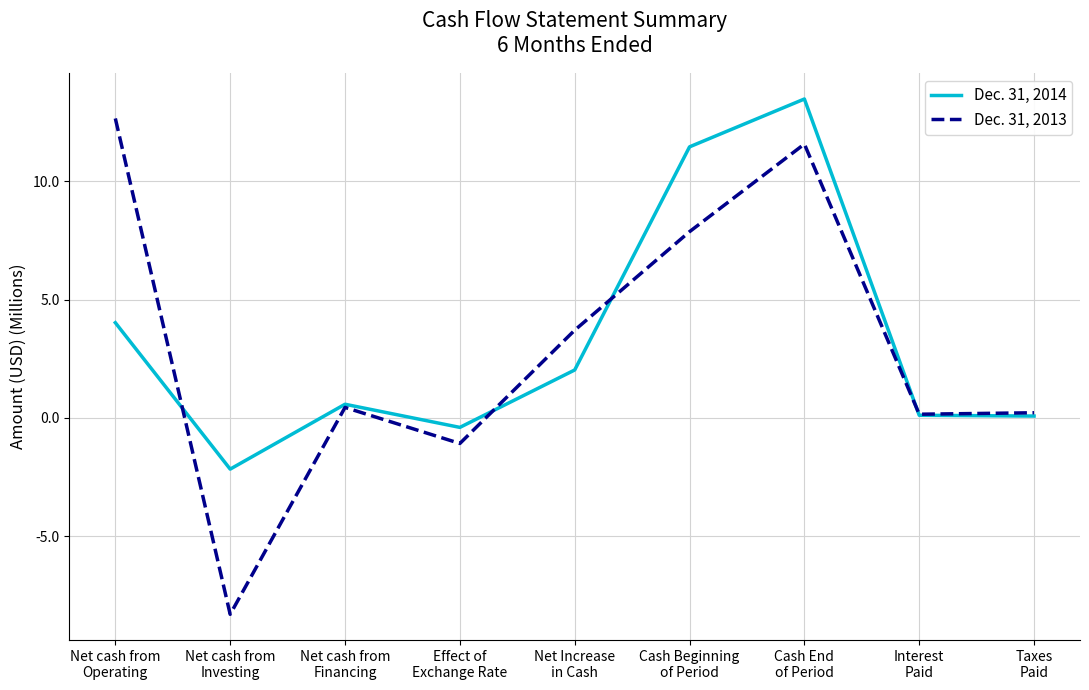

Which series has the largest total across all categories?

Dec. 31, 2014